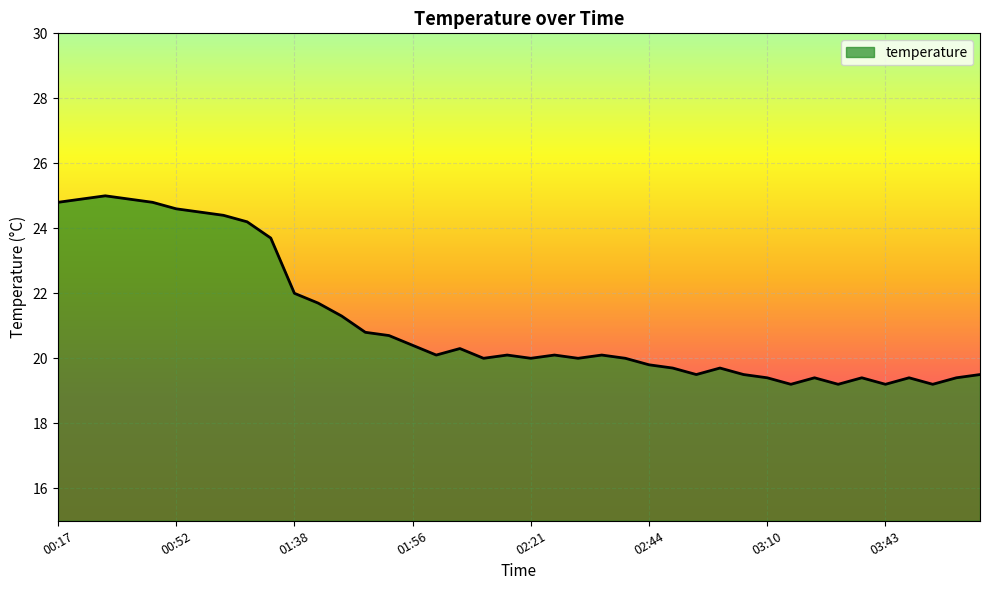

What is the smallest value displayed?

19.2